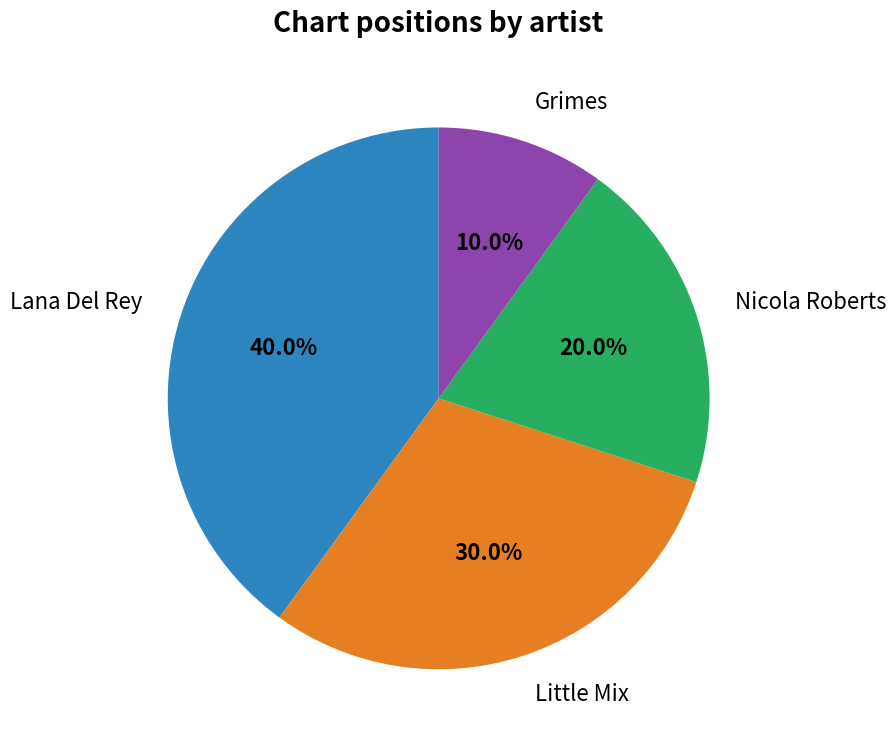

Is the sum of Nicola Roberts and Grimes greater than half?

No